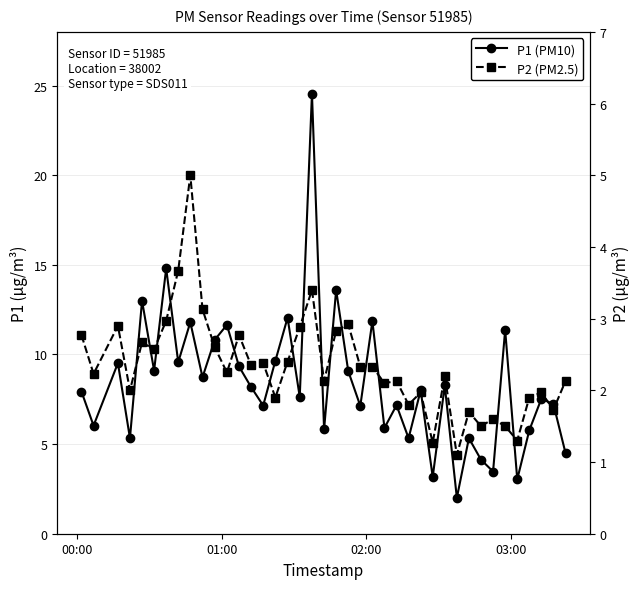

What is the difference between the maximum and second lowest values in the P2 (PM2.5) series?

3.7